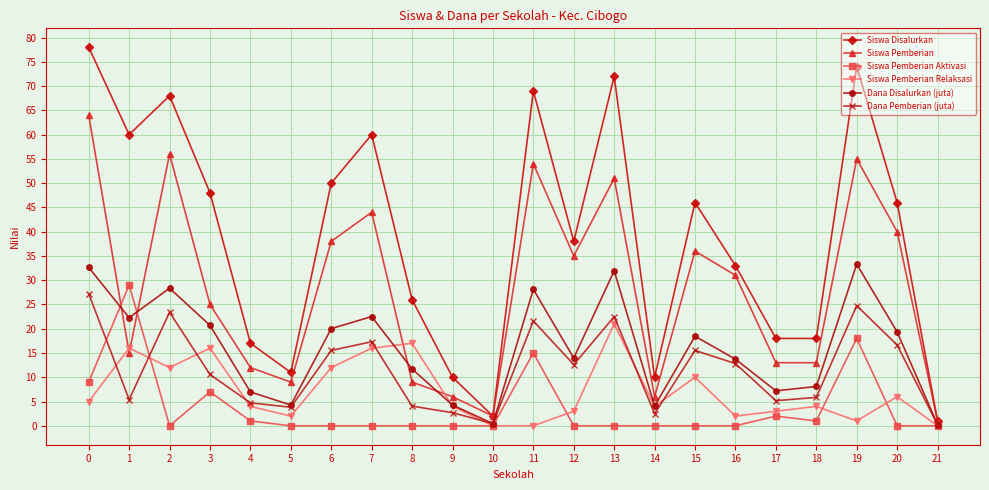

What is the value of the Dana Disalurkan (juta) point at the 1st from the left?

32.6